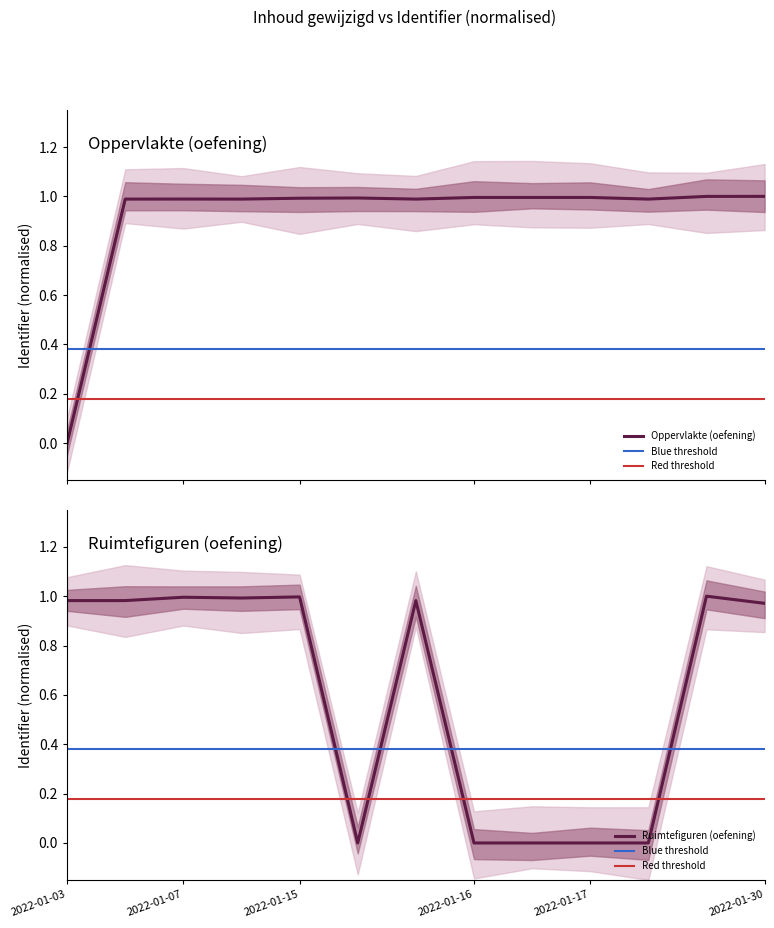

What is the total value across all series at 2022-01-03?

1.0